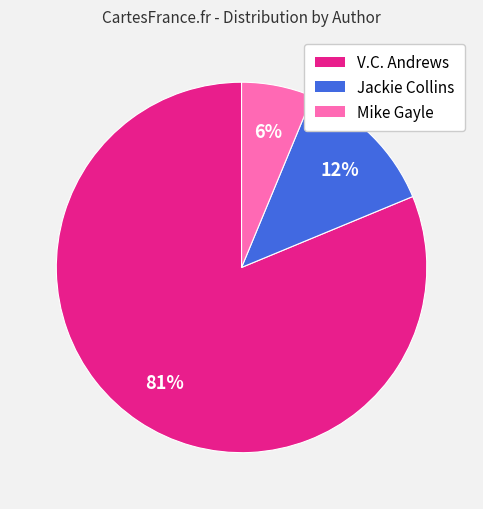

Does any single category account for the majority?

Yes